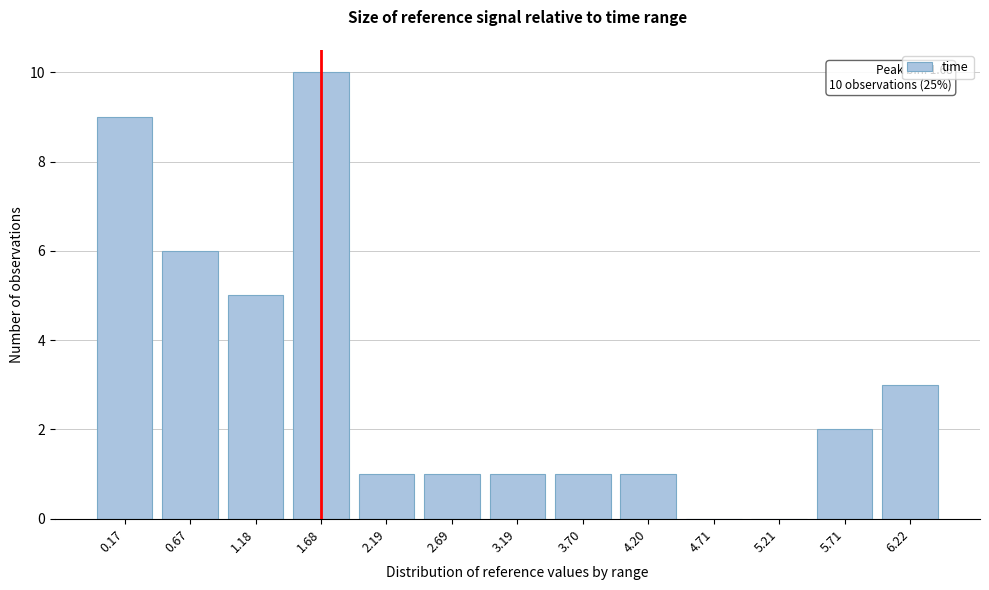

Reading left to right, transcribe all the data shown in this chart.

0.17=9	0.67=6	1.18=5	1.68=10	2.19=1	2.69=1	3.19=1	3.70=1	4.20=1	4.71=0	5.21=0	5.71=2	6.22=3